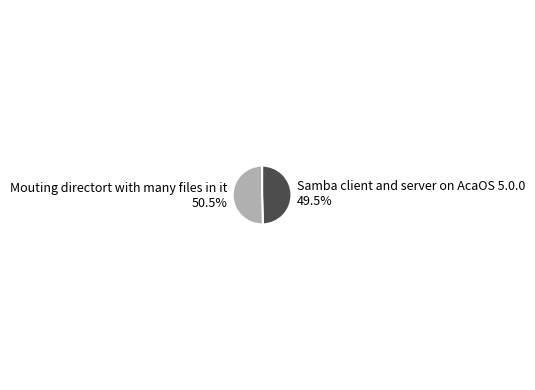

Which slice is the smallest?

Samba client and server on AcaOS 5.0.0